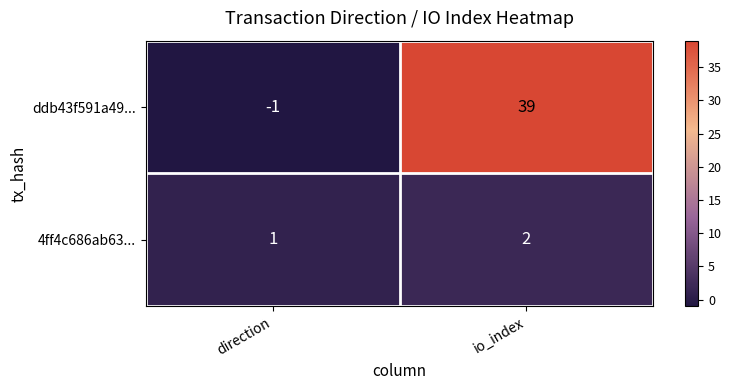

Reading left to right, extract all data points from this chart.

ddb43f591a49...: -1	39
4ff4c686ab63...: 1	2